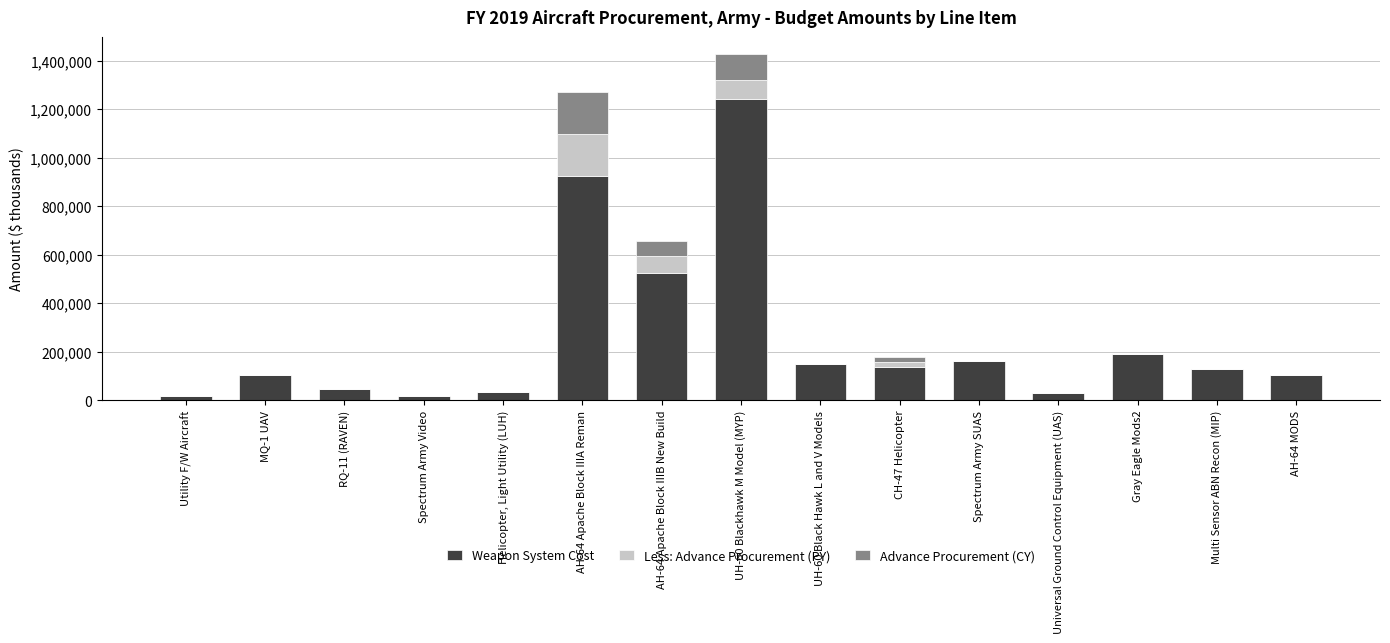

At which label does Weapon System Cost reach its peak?

UH-60 Blackhawk M Model (MYP)